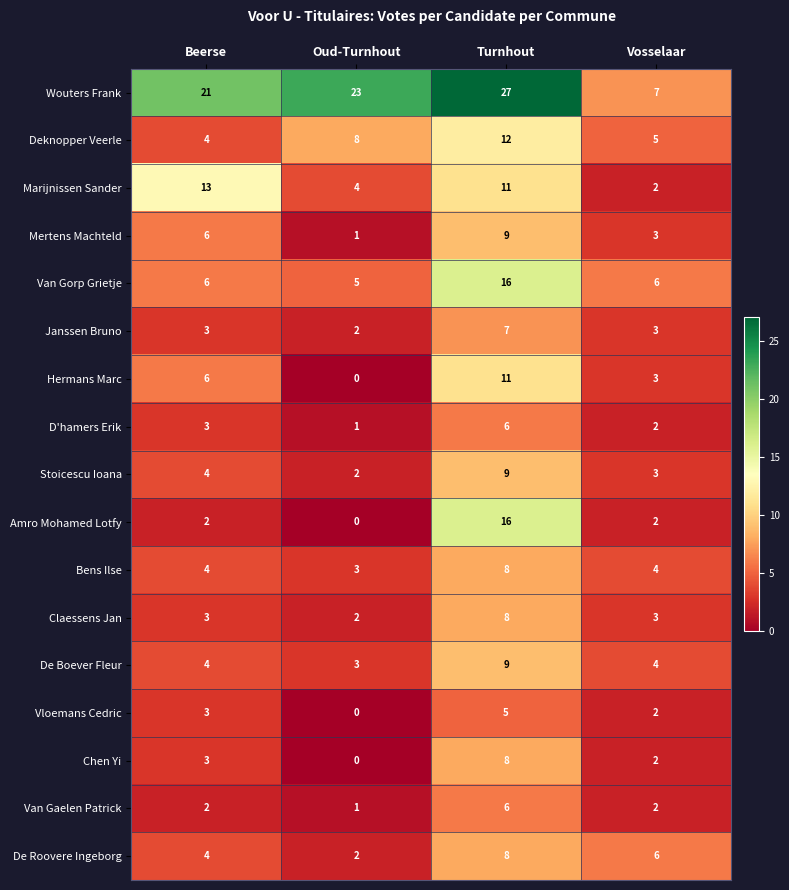

What is the difference between the Mertens Machteld values at Turnhout and Oud-Turnhout?

8